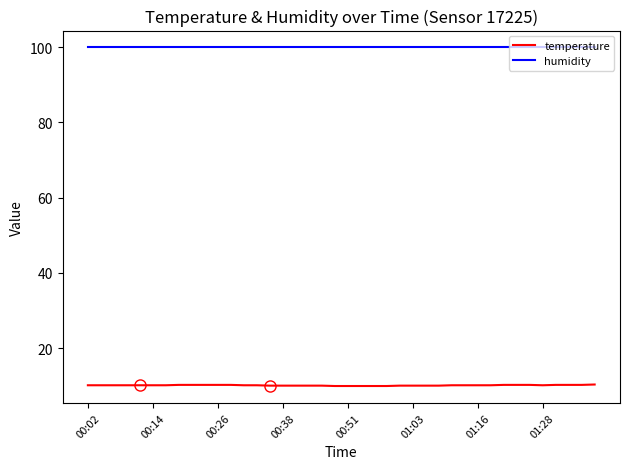

What is the highest value of the temperature series?

10.3